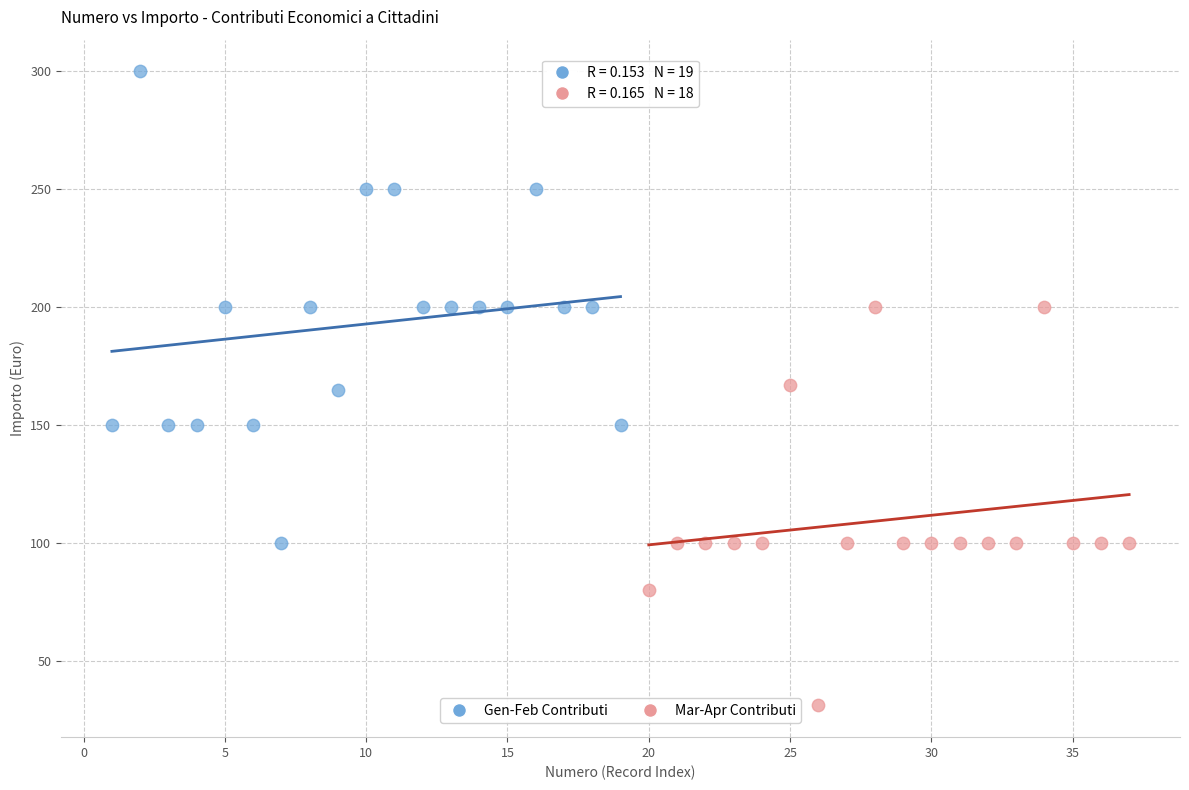

Which series reaches the maximum Y coordinate?

Gen-Feb Contributi